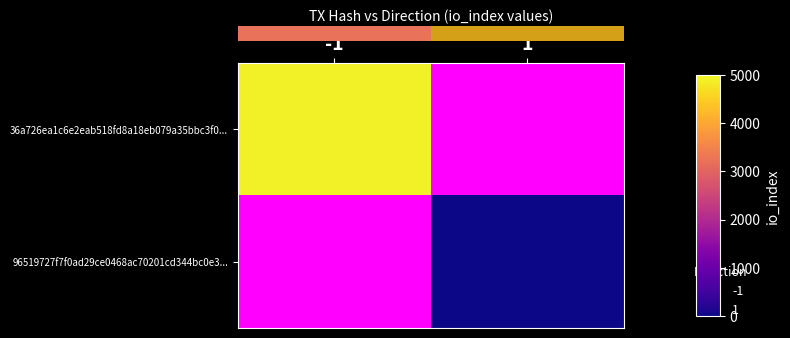

At how many categories does at least one series exceed 2707?

1